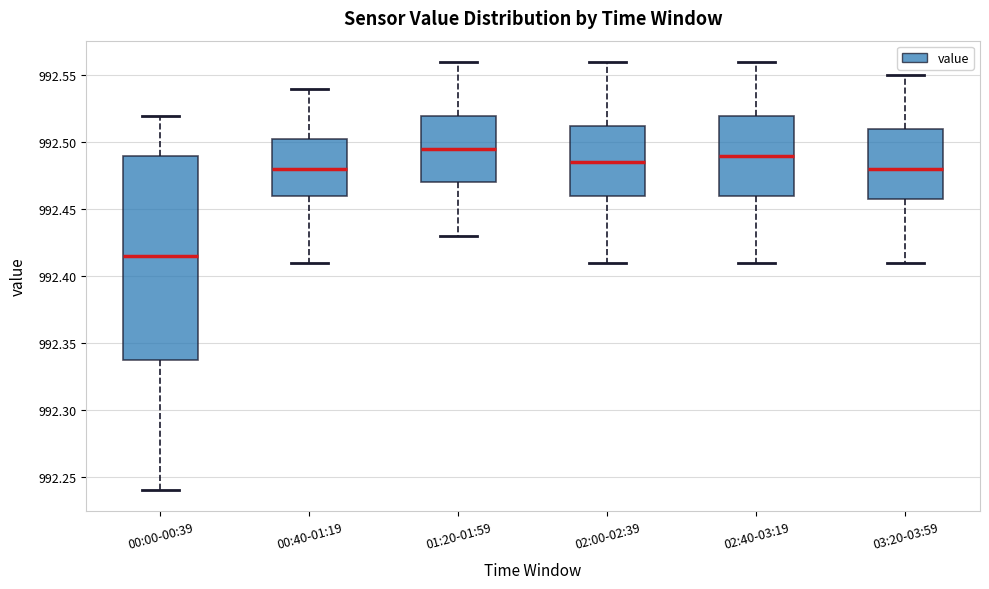

Where is the lower edge of the box for 00:00-00:39 on the y-axis? The values are not printed on the chart, so give them approximately, as read against the axis.

992.340